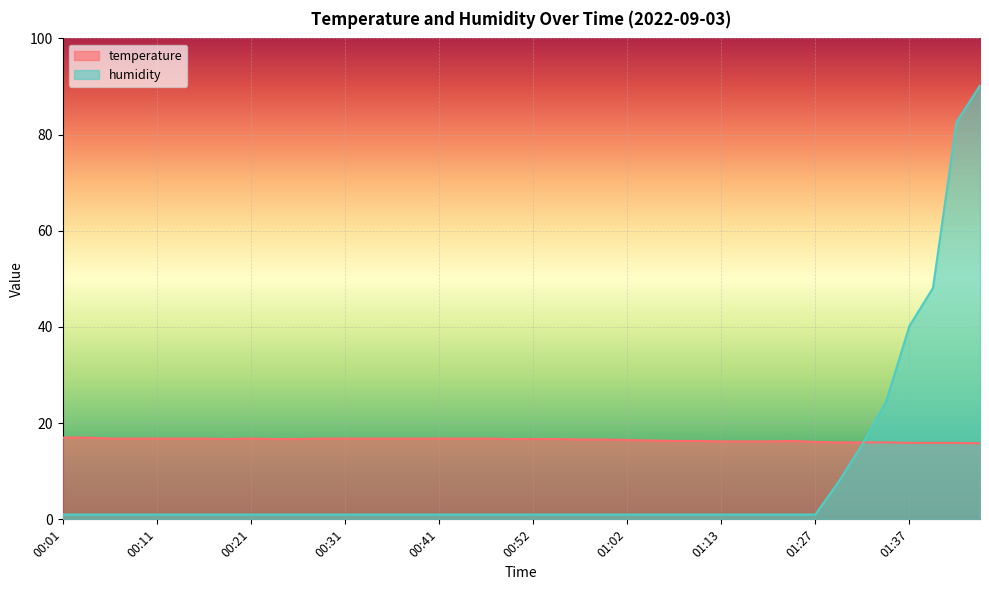

Reading left to right, extract all data points from this chart.

temperature: 17.0	17.0	16.8	16.8	16.8	16.8	16.8	16.7	16.8	16.7	16.7	16.8	16.8	16.8	16.8	16.8	16.8	16.8	16.8	16.7	16.7	16.7	16.6	16.6	16.5	16.4	16.3	16.3	16.2	16.2	16.2	16.3	16.1	16.0	16.0	16.0	15.9	15.9	15.9	15.8
humidity: 1.0	1.0	1.0	1.0	1.0	1.0	1.0	1.0	1.0	1.0	1.0	1.0	1.0	1.0	1.0	1.0	1.0	1.0	1.0	1.0	1.0	1.0	1.0	1.0	1.0	1.0	1.0	1.0	1.0	1.0	1.0	1.0	1.0	7.9	15.6	24.4	40.2	48.1	82.6	90.2